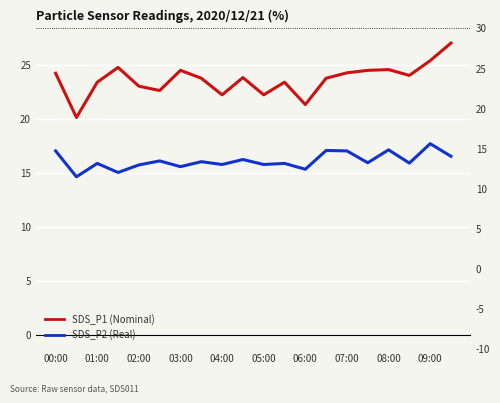

True or false: SDS_P2 (Real) has more than 2 points higher than both neighbors.

True